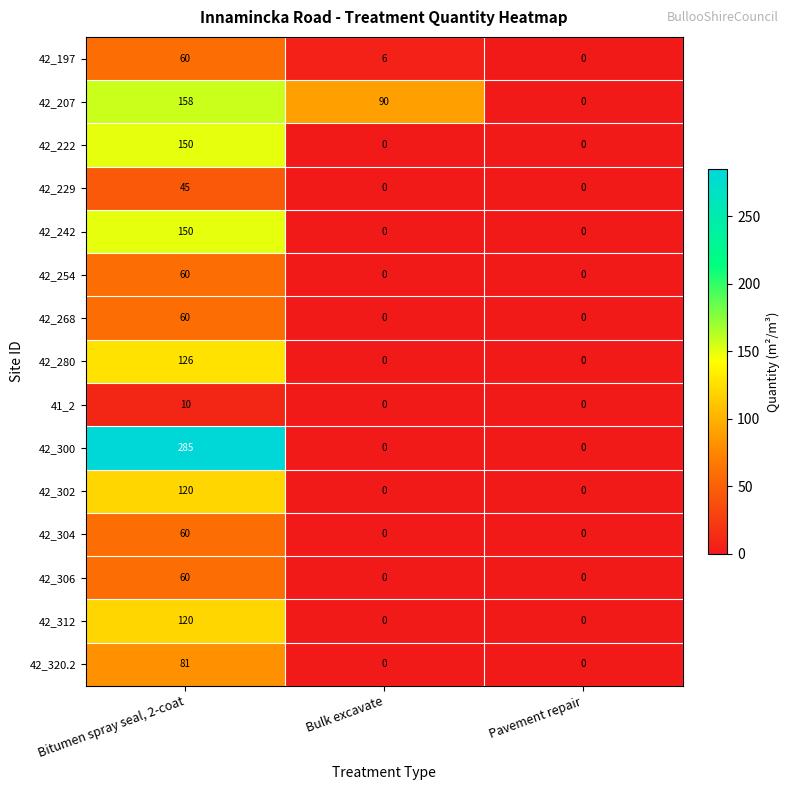

How many categories are shown in the chart?

3